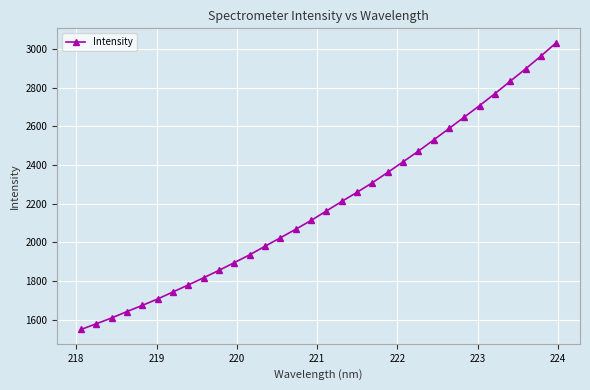

What is the maximum value shown in the chart?

3032.7